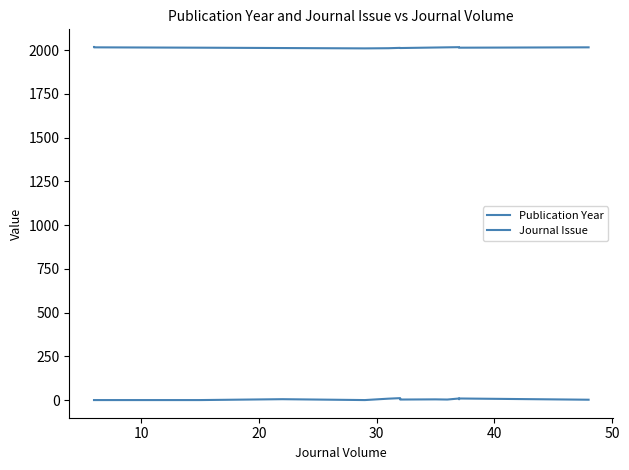

Rank the series by their maximum value, from lowest to highest.

Journal Issue, Publication Year